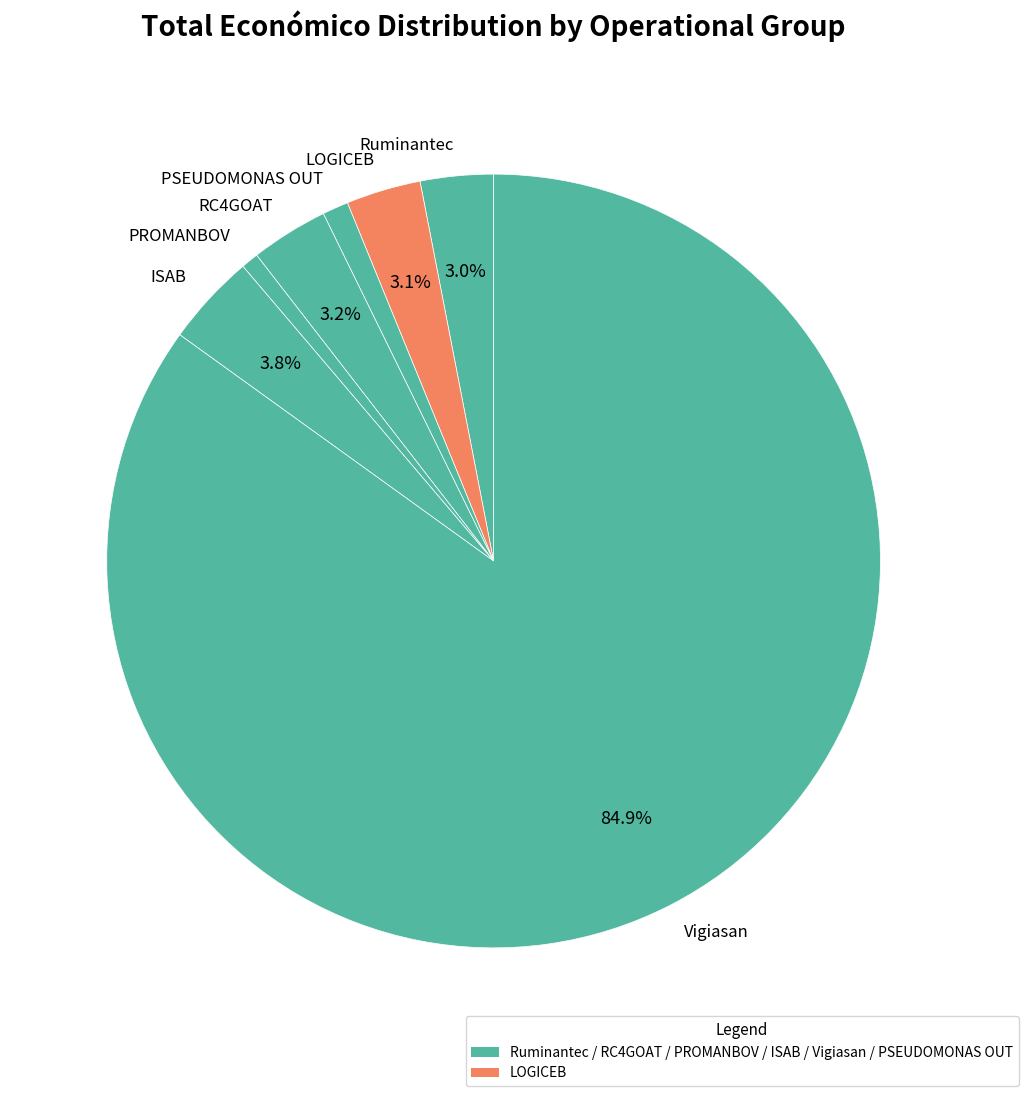

Combined, do Ruminantec and RC4GOAT account for over 50%?

No